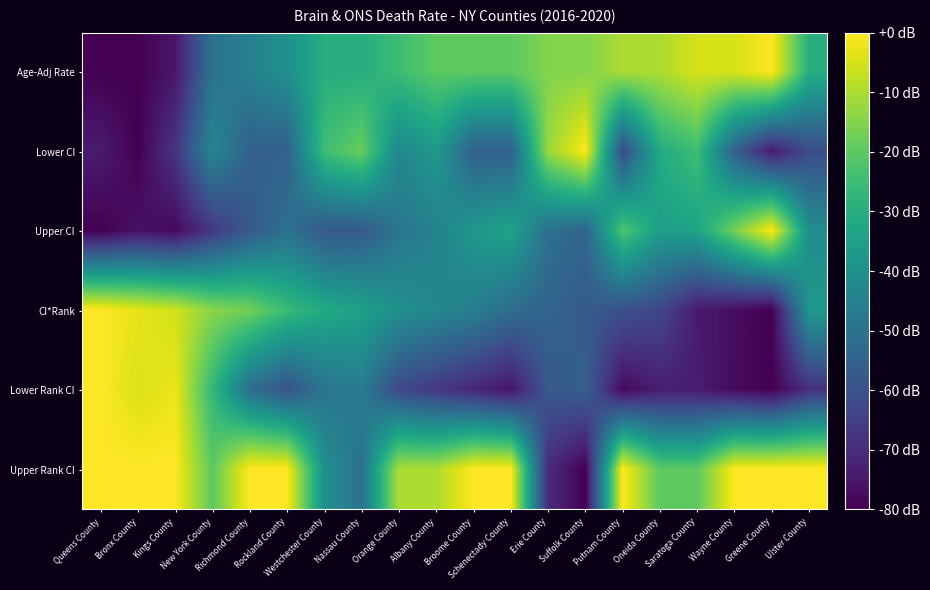

Reading left to right, list all the values displayed in this chart.

Age-Adj Rate: Queens County=-80.0	Bronx County=-80.0	Kings County=-75.0	New York County=-50.0	Richmond County=-45.0	Rockland County=-40.0	Westchester County=-30.0	Nassau County=-30.0	Orange County=-25.0	Albany County=-20.0	Broome County=-20.0	Schenectady County=-20.0	Erie County=-15.0	Suffolk County=-15.0	Putnam County=-10.0	Oneida County=-10.0	Saratoga County=-5.0	Wayne County=-5.0	Greene County=0.0	Ulster County=-30.0
Lower CI: Queens County=-73.8	Bronx County=-80.0	Kings County=-67.7	New York County=-43.1	Richmond County=-55.4	Rockland County=-55.4	Westchester County=-24.6	Nassau County=-18.5	Orange County=-43.1	Albany County=-36.9	Broome County=-55.4	Schenectady County=-55.4	Erie County=-12.3	Suffolk County=0.0	Putnam County=-61.5	Oneida County=-30.8	Saratoga County=-24.6	Wayne County=-55.4	Greene County=-73.8	Ulster County=-61.5
Upper CI: Queens County=-80.0	Bronx County=-76.3	Kings County=-78.1	New York County=-67.0	Richmond County=-57.7	Rockland County=-50.2	Westchester County=-57.7	Nassau County=-57.7	Orange County=-48.4	Albany County=-44.7	Broome County=-37.2	Schenectady County=-33.5	Erie County=-50.2	Suffolk County=-54.0	Putnam County=-22.3	Oneida County=-35.3	Saratoga County=-33.5	Wayne County=-16.7	Greene County=0.0	Ulster County=-40.9
CI*Rank: Queens County=0.0	Bronx County=-2.9	Kings County=-5.7	New York County=-14.3	Richmond County=-17.1	Rockland County=-25.7	Westchester County=-31.4	Nassau County=-34.3	Orange County=-40.0	Albany County=-42.9	Broome County=-45.7	Schenectady County=-51.4	Erie County=-54.3	Suffolk County=-57.1	Putnam County=-60.0	Oneida County=-62.9	Saratoga County=-74.3	Wayne County=-77.1	Greene County=-80.0	Ulster County=-37.1
Lower Rank CI: Queens County=0.0	Bronx County=-4.4	Kings County=-2.2	New York County=-26.7	Richmond County=-51.1	Rockland County=-60.0	Westchester County=-48.9	Nassau County=-46.7	Orange County=-62.2	Albany County=-66.7	Broome County=-71.1	Schenectady County=-75.6	Erie County=-57.8	Suffolk County=-55.6	Putnam County=-77.8	Oneida County=-73.3	Saratoga County=-73.3	Wayne County=-77.8	Greene County=-80.0	Ulster County=-68.9
Upper Rank CI: Queens County=0.0	Bronx County=0.0	Kings County=0.0	New York County=-20.0	Richmond County=0.0	Rockland County=0.0	Westchester County=-40.0	Nassau County=-50.0	Orange County=-10.0	Albany County=-10.0	Broome County=0.0	Schenectady County=0.0	Erie County=-70.0	Suffolk County=-80.0	Putnam County=0.0	Oneida County=-20.0	Saratoga County=-20.0	Wayne County=0.0	Greene County=0.0	Ulster County=0.0